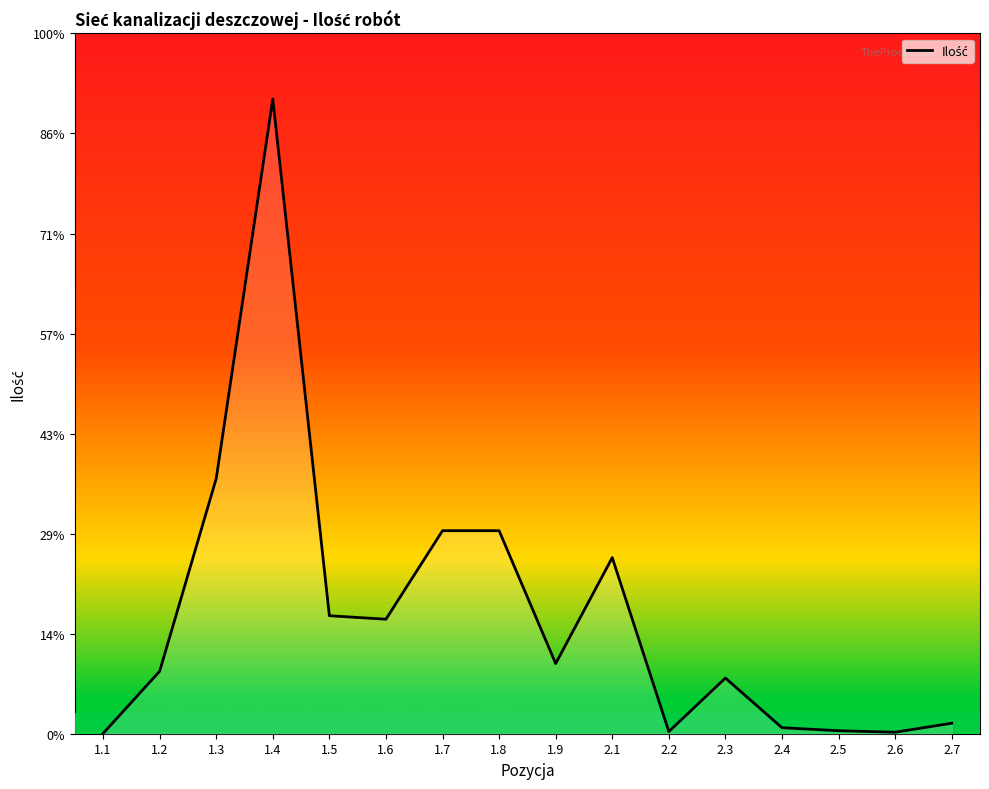

Does the chart display data point markers on the line(s)?

No